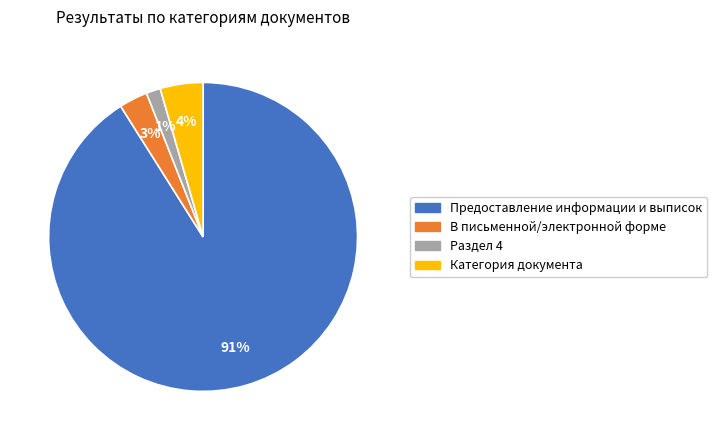

To the nearest percent, what is the average slice percentage?

25%